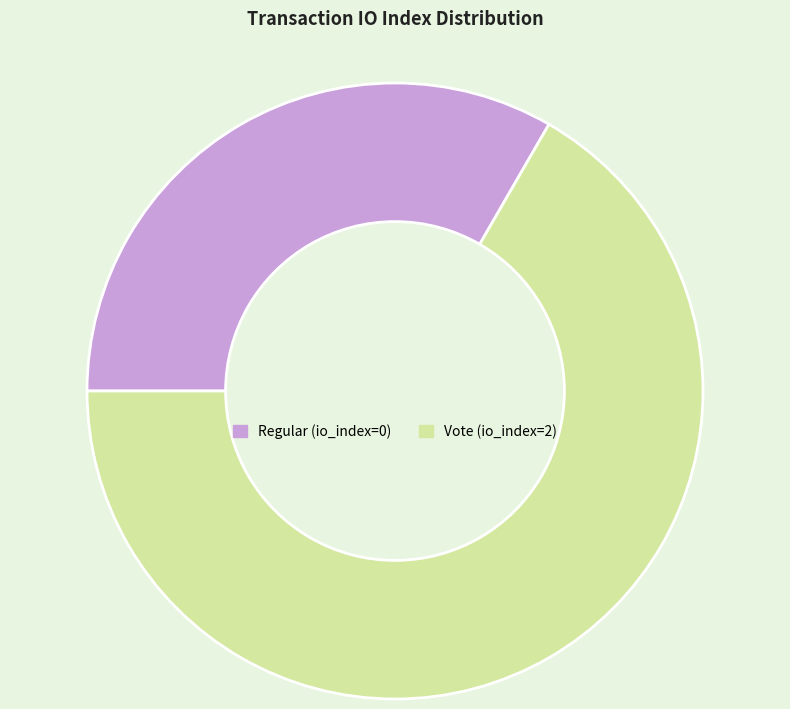

How many slices are in this pie chart?

2